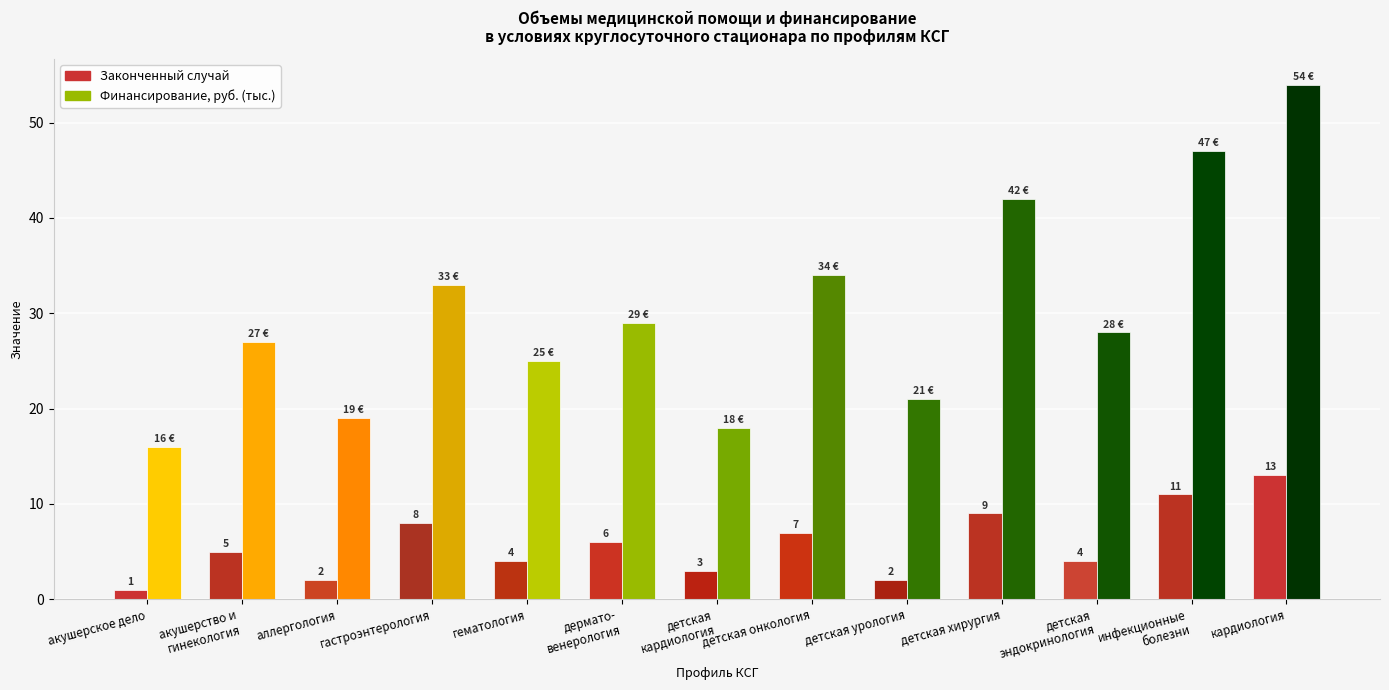

What position from the right is акушерство и
гинекология?

12